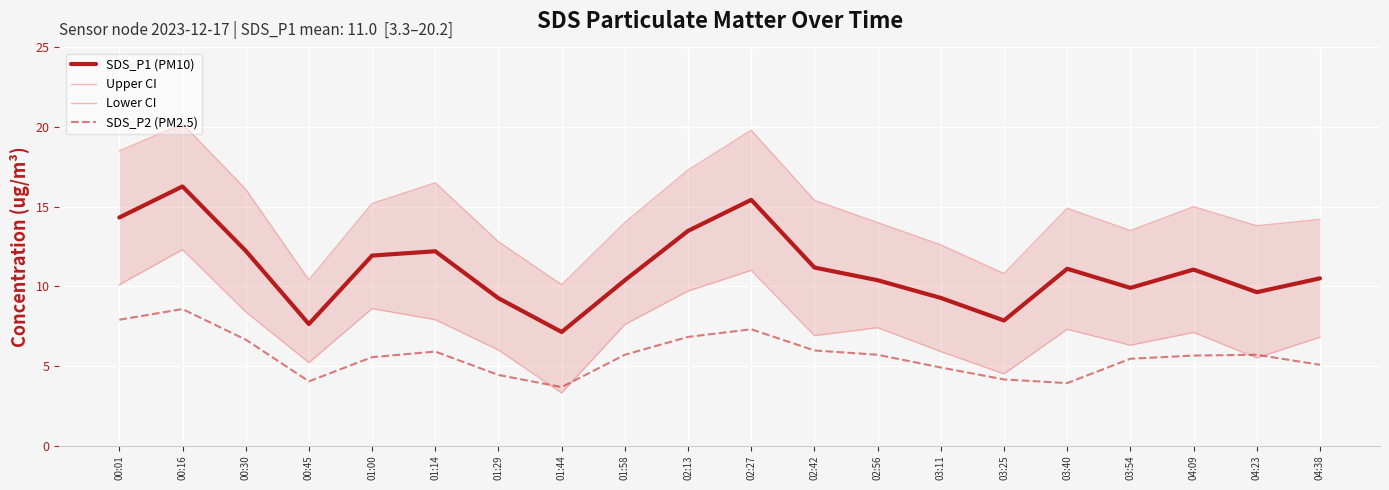

At how many categories does at least one series exceed 18?

3